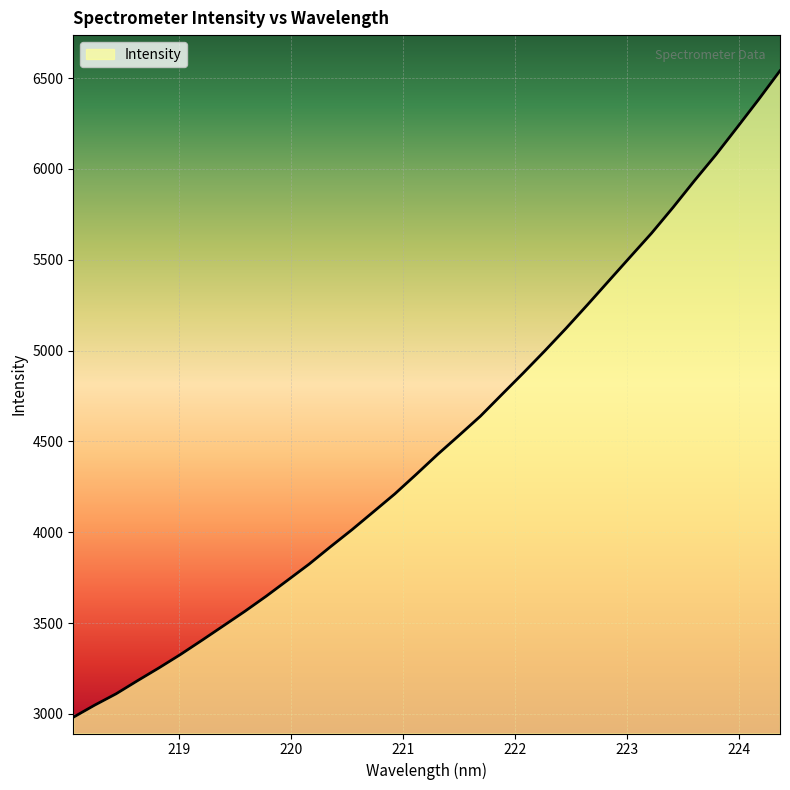

What is the difference between the maximum and minimum values?

3559.5